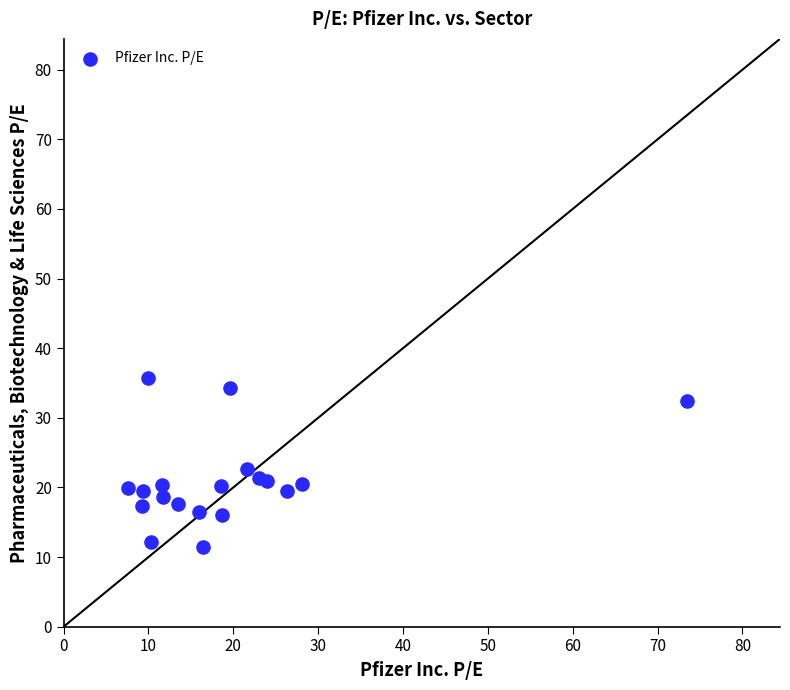

What is the range of X values (max minus min)?

65.8